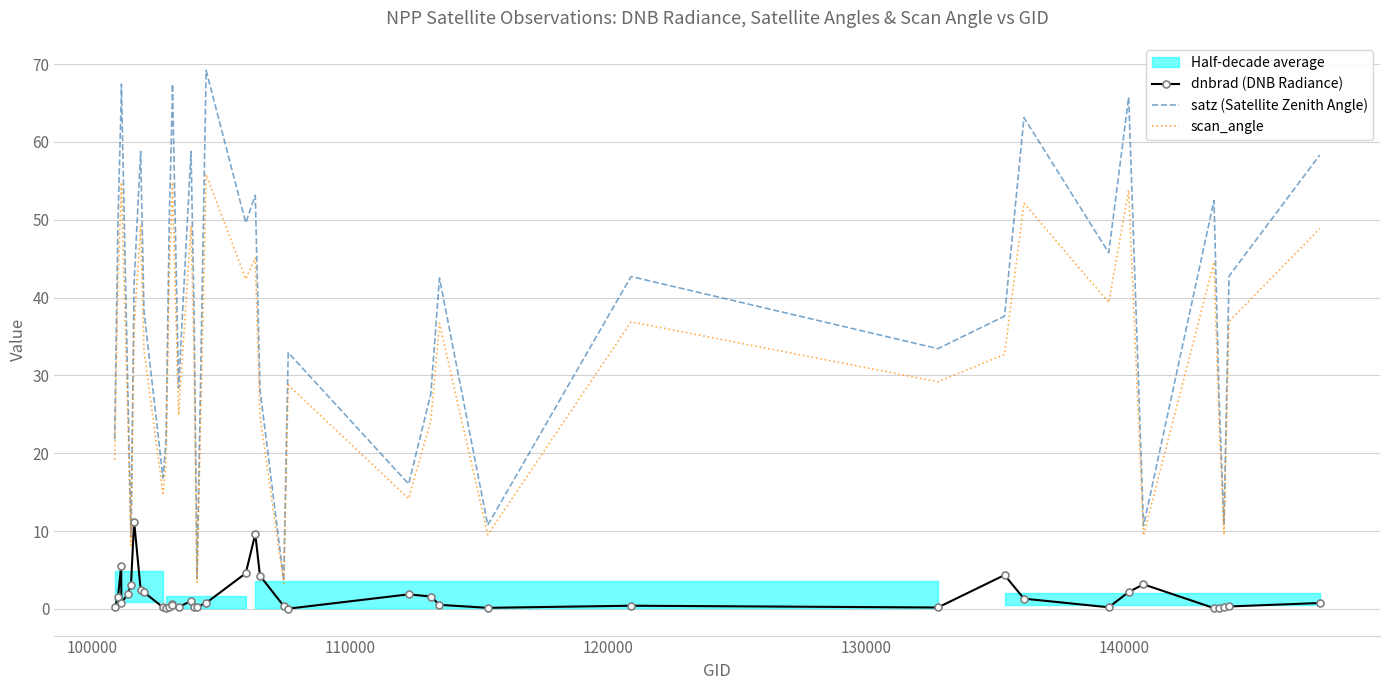

True or false: scan_angle and dnbrad (DNB Radiance) intersect in this chart.

False